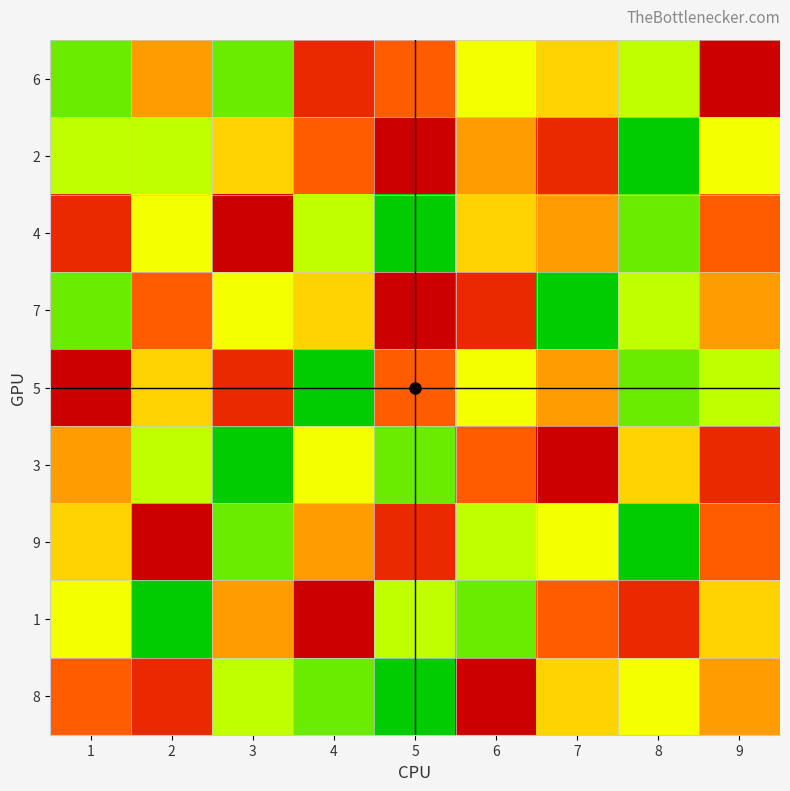

What is the spread (max minus min) of values at 1?

7